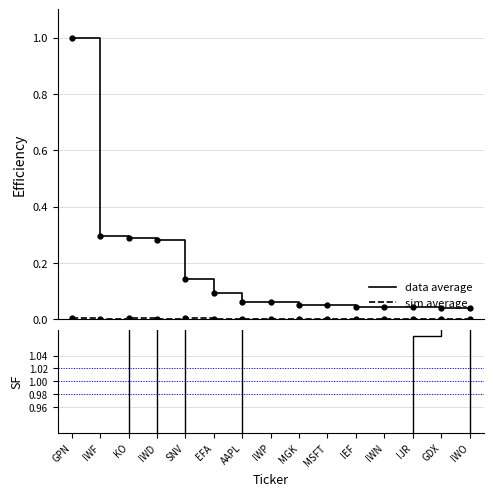

Does the chart have visible grid lines?

Yes